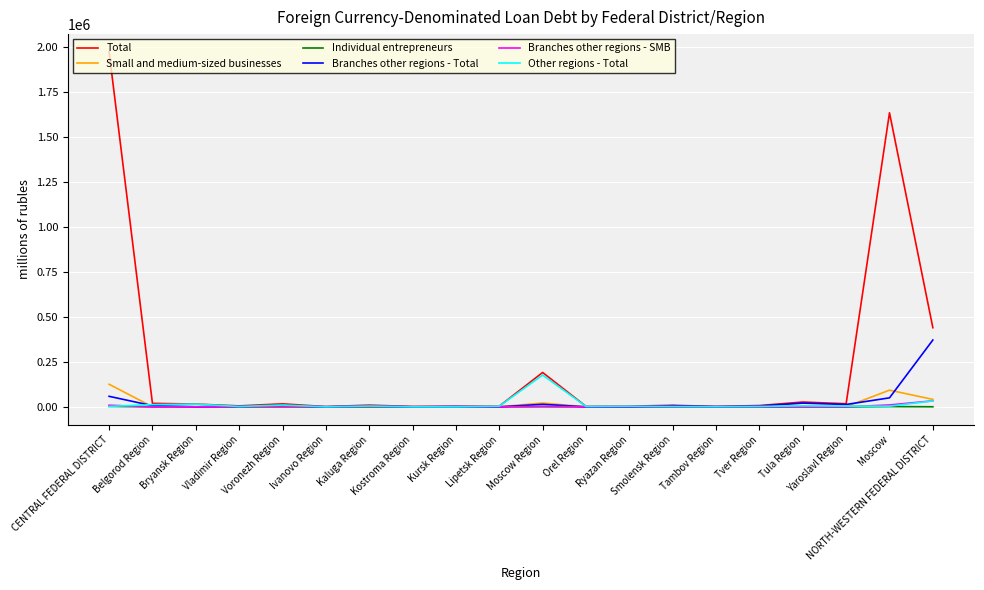

What is the approximate value of Total at Orel Region, to the nearest 50?

2750